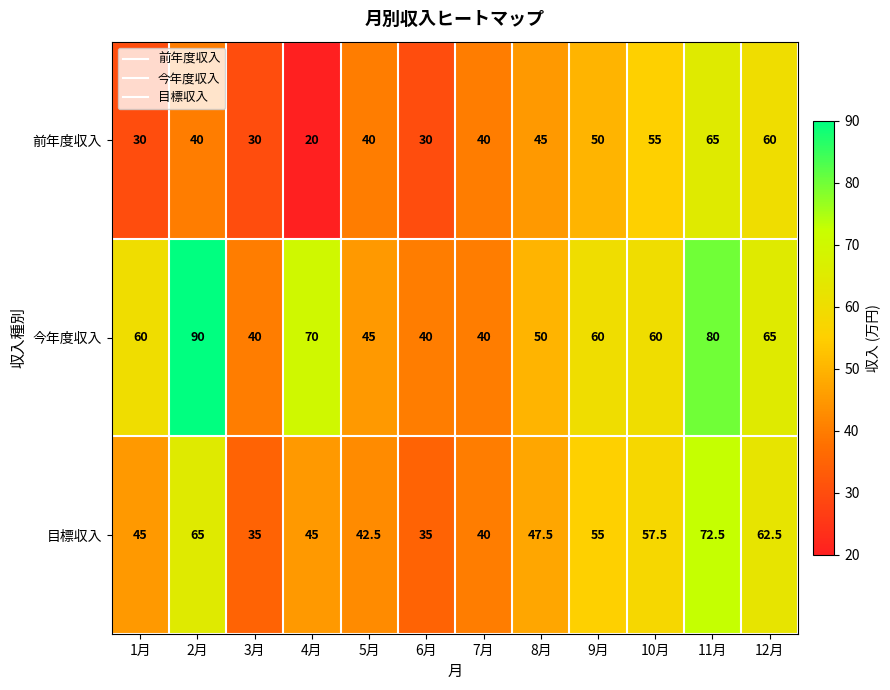

Which series has the largest range (max minus min)?

今年度収入